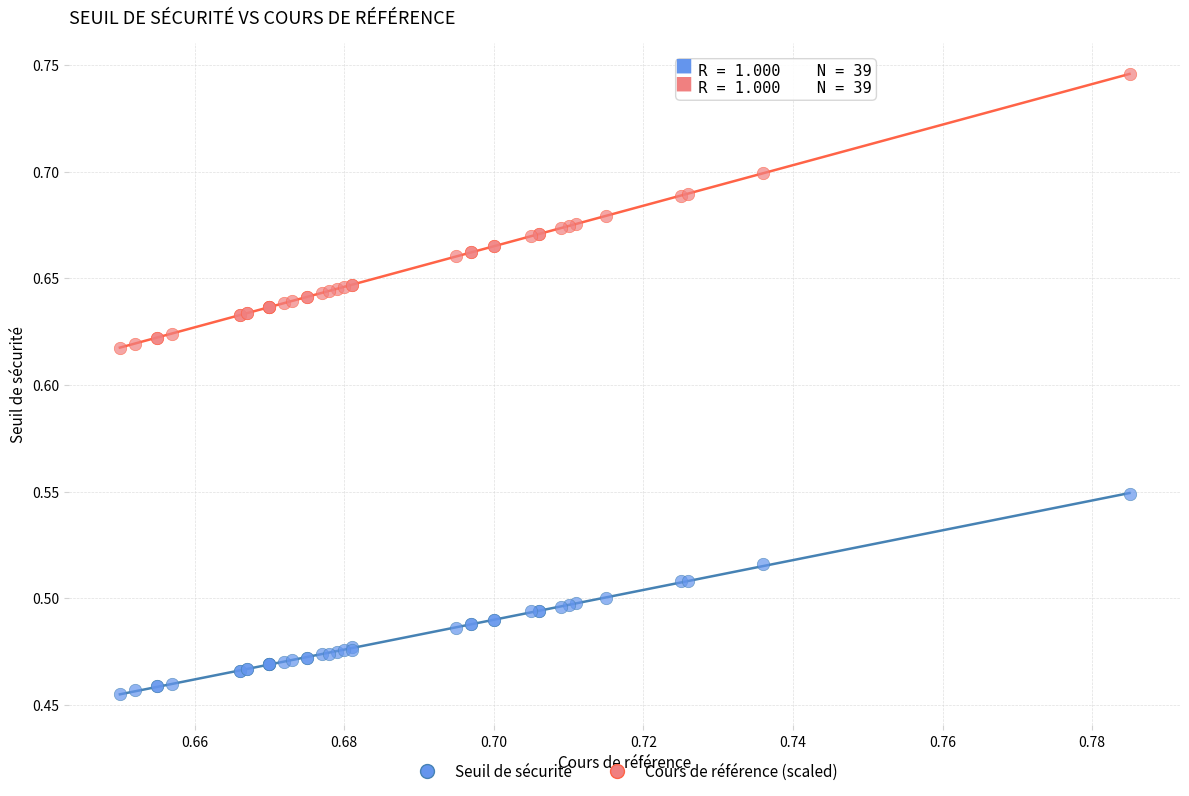

Which series has the largest Y range (max minus min)?

Cours de référence (scaled)